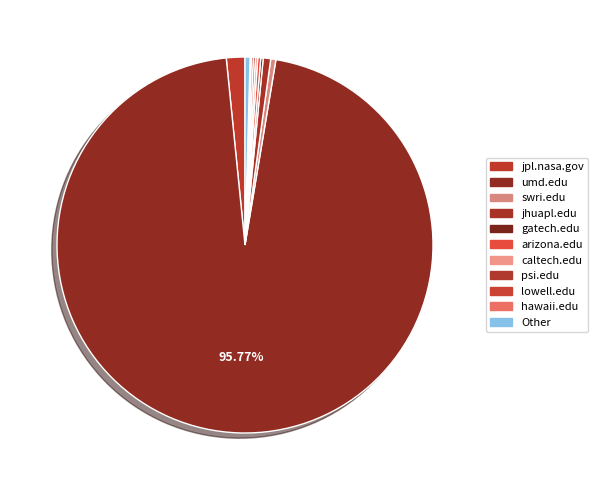

Is the sum of jpl.nasa.gov and psi.edu greater than half?

No